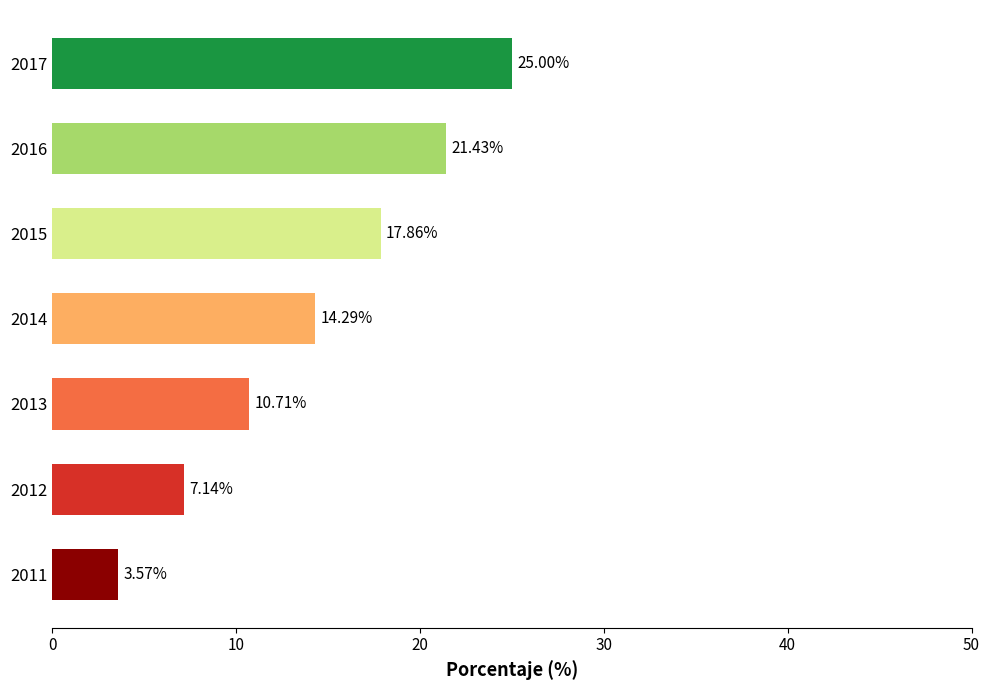

List the labels in order of value, smallest first.

2011, 2012, 2013, 2014, 2015, 2016, 2017